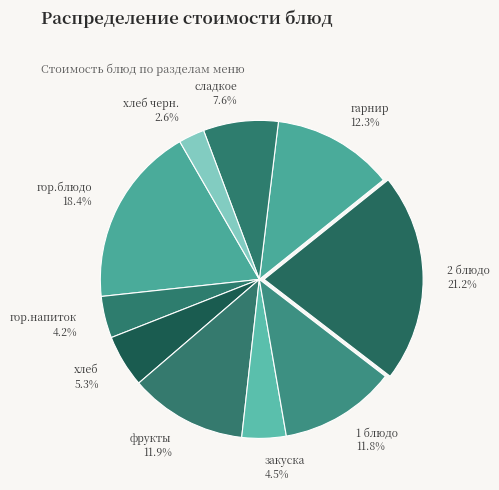

Count the number of slices in the pie.

10